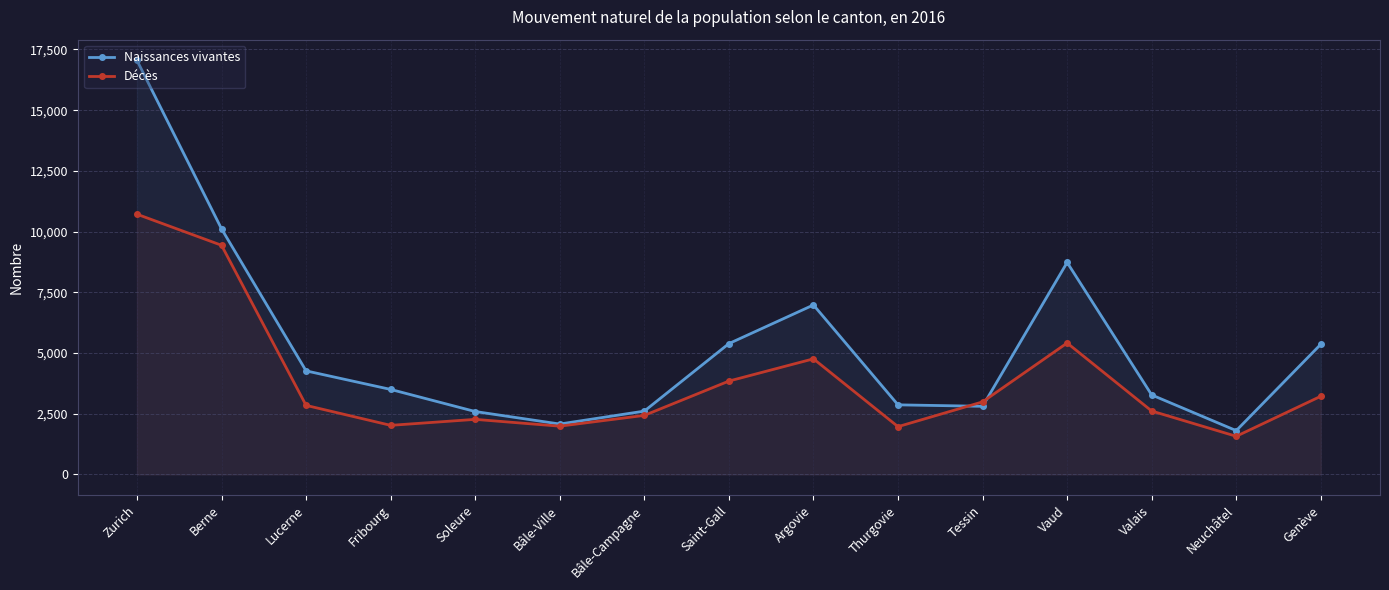

How many data points in Décès are less than 2844?

7